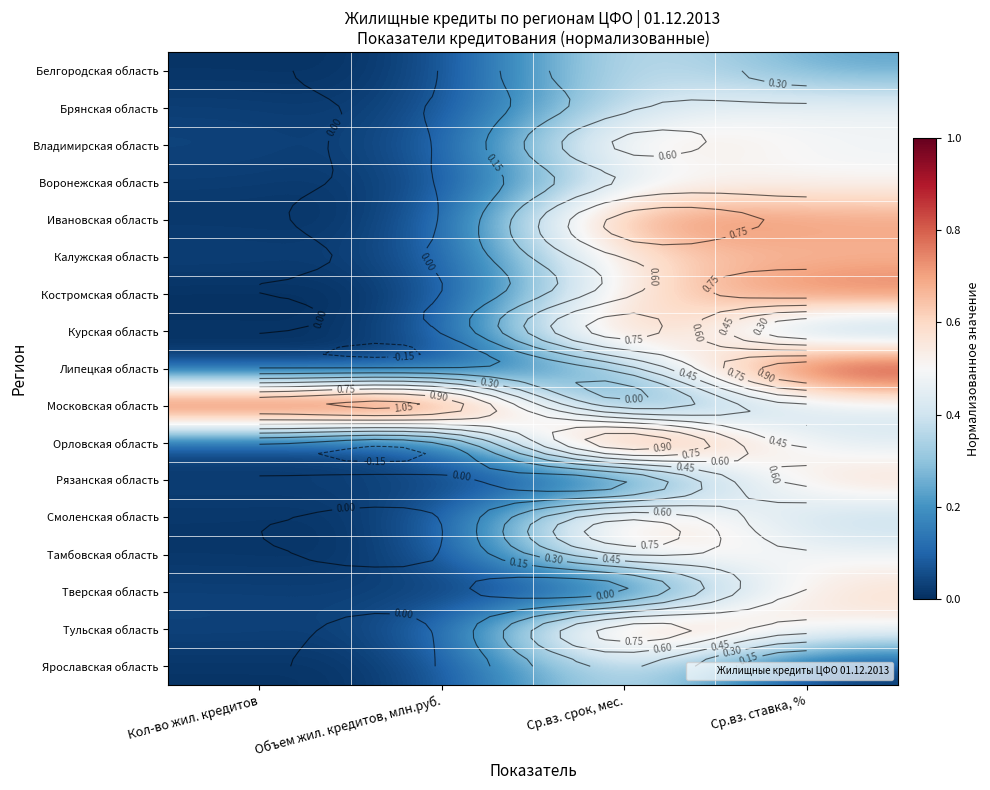

What is the approximate value of Смоленская область at Ср.вз. ставка, %?

0.3